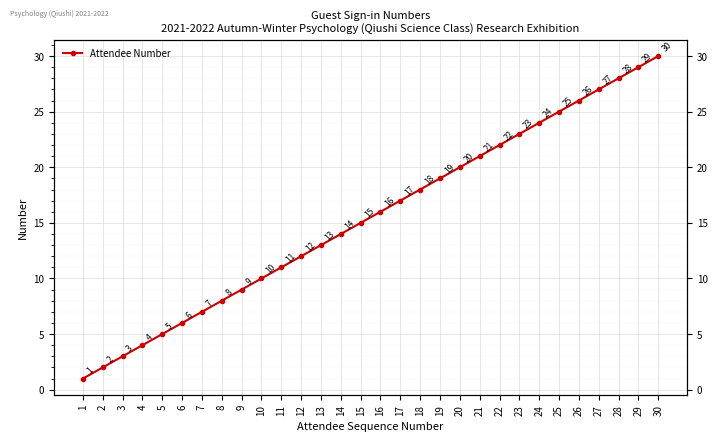

At which label does the data first exceed 16?

17